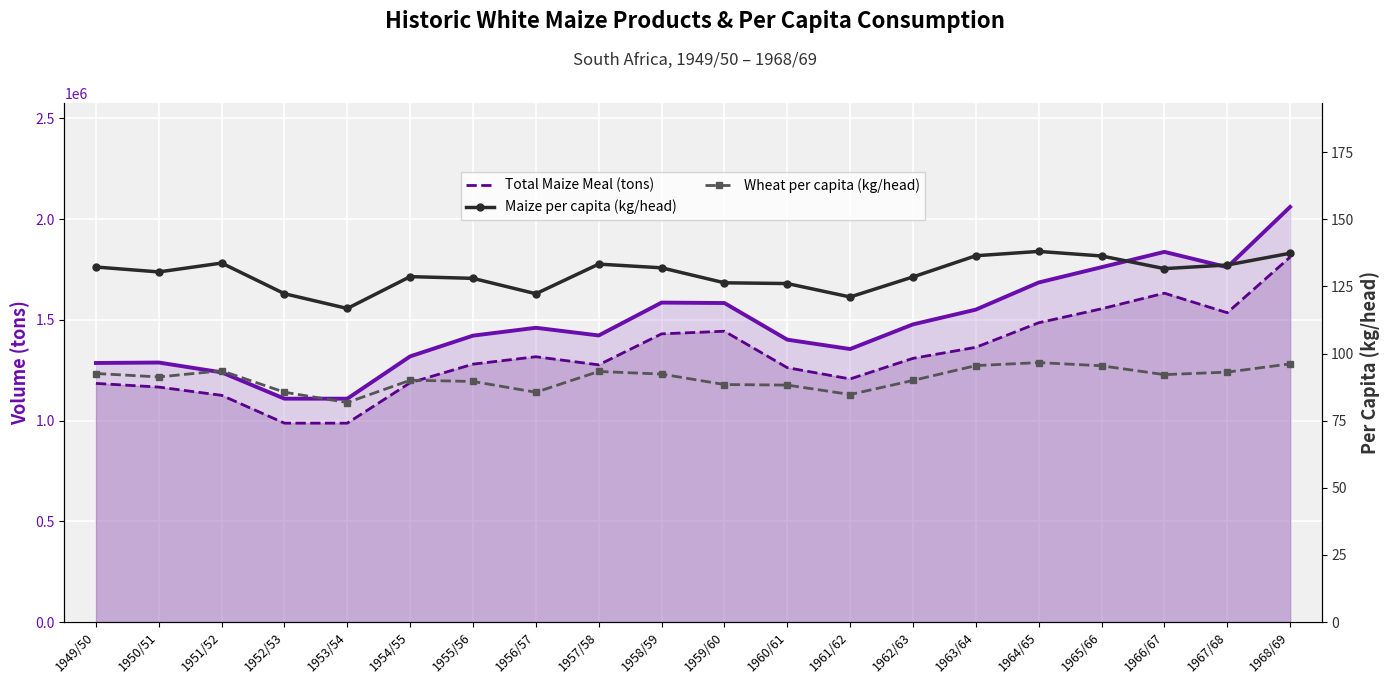

Where does the Total White Maize Products (tons) series first go above 1460294?

1956/57